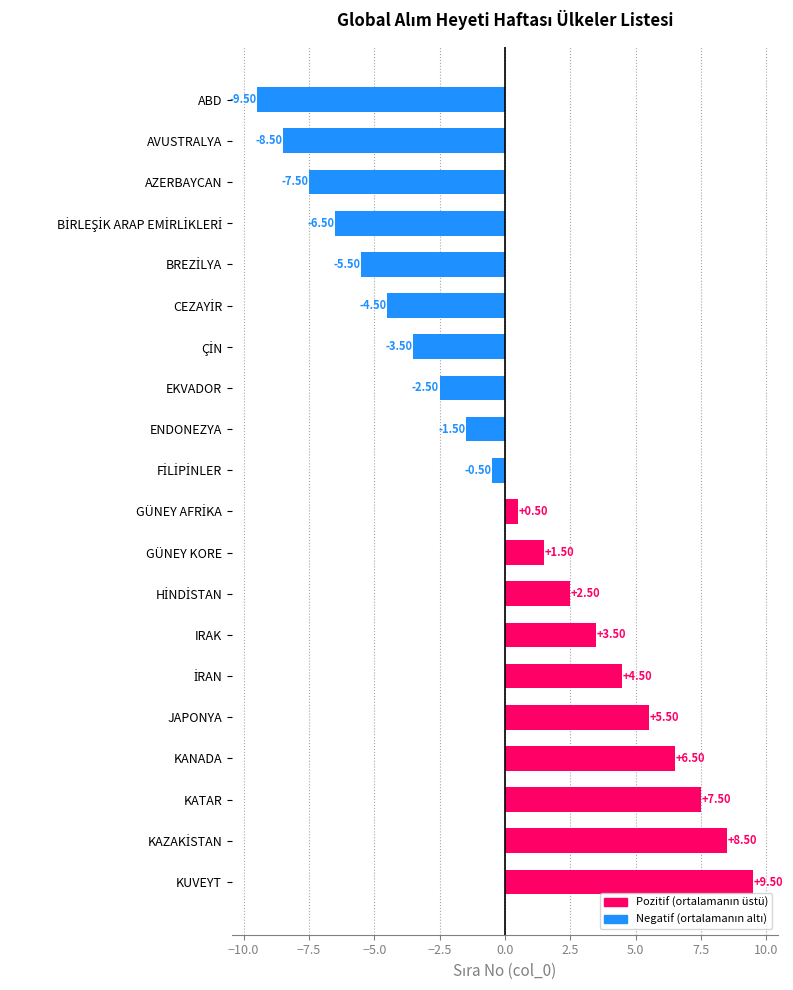

What is the label of the 2nd bar from the top?

AVUSTRALYA